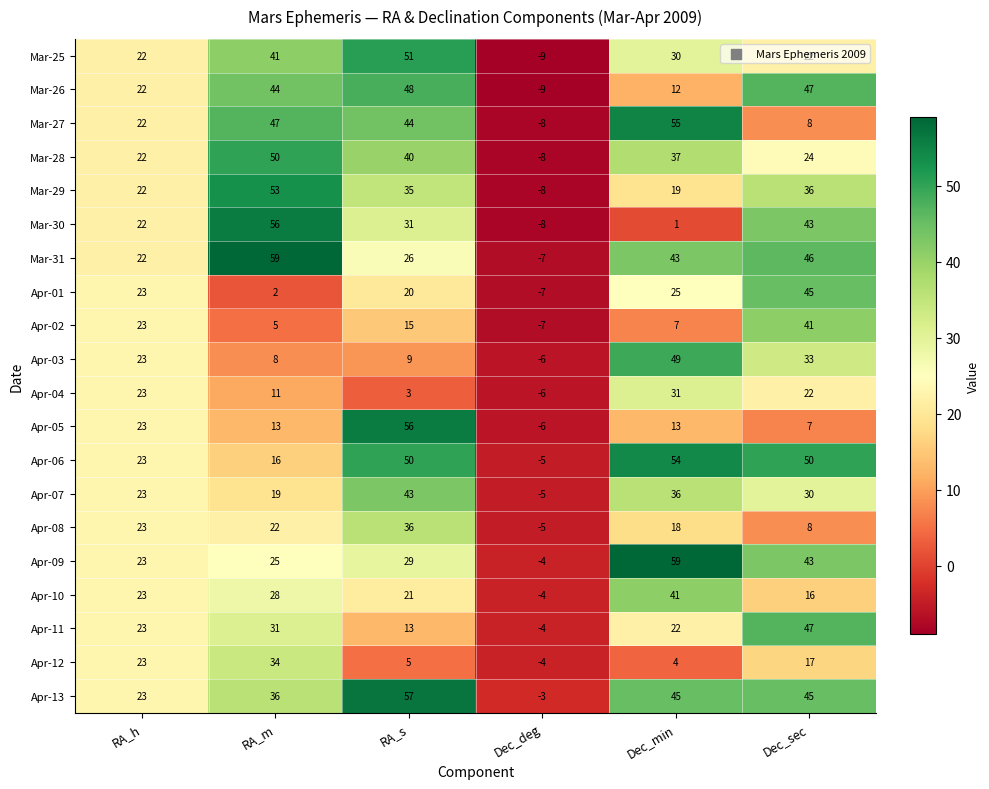

Which label corresponds to the smallest value in the chart?

Dec_deg